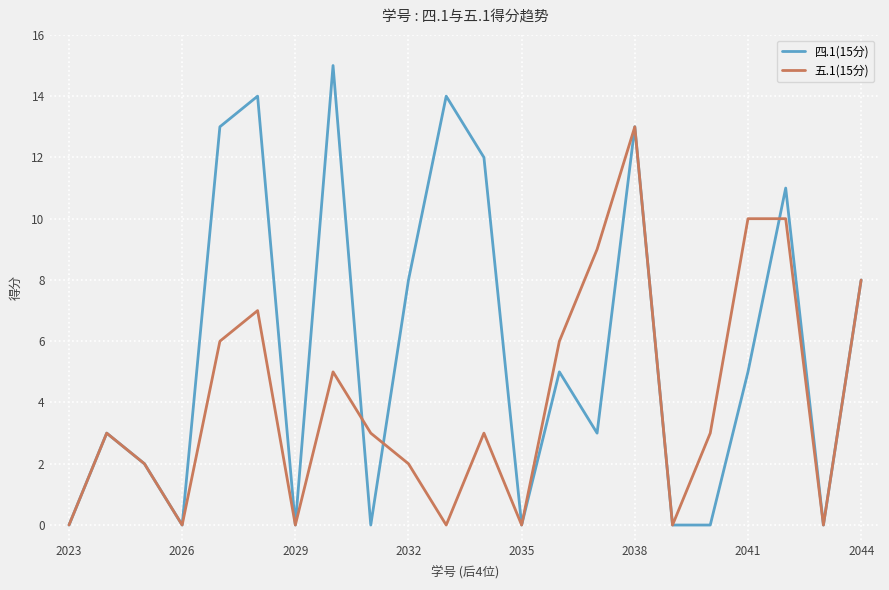

List the series in order of their overall mean, lowest first.

五.1(15分), 四.1(15分)